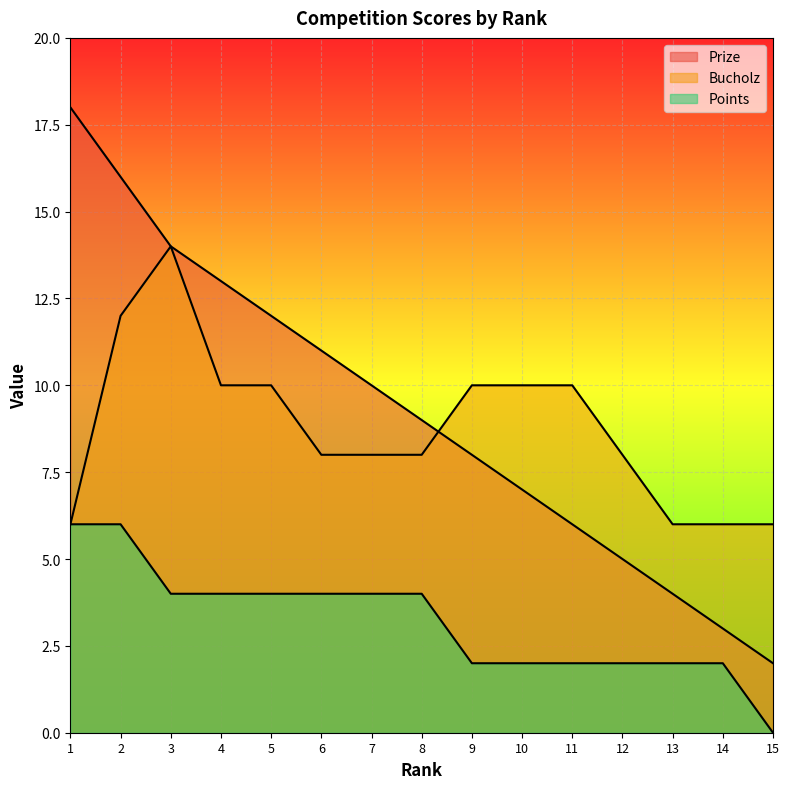

What is the maximum value shown in the chart?

18